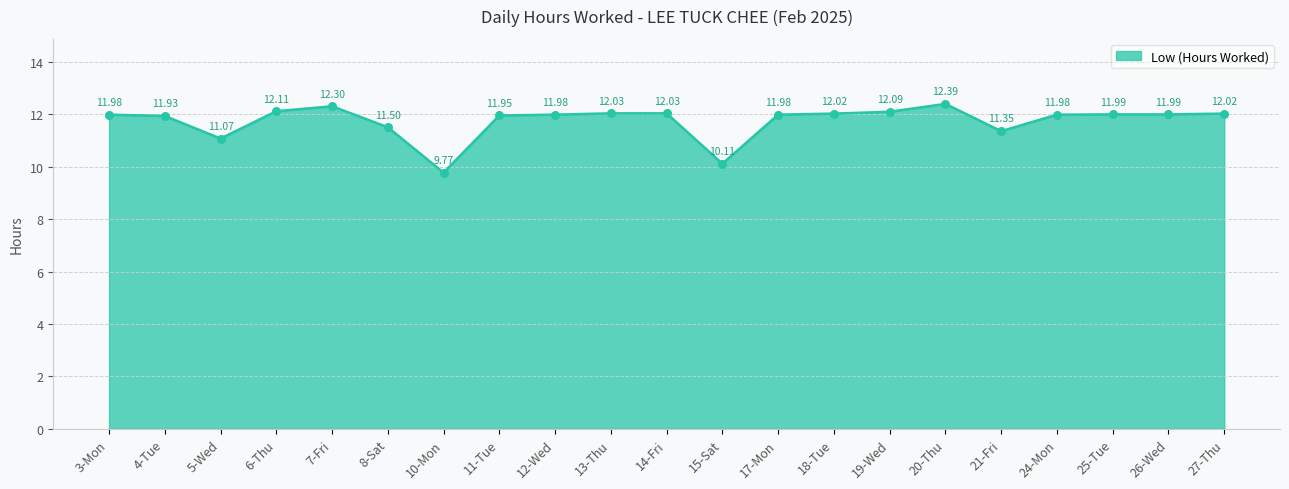

Which has a higher value, 25-Tue or 8-Sat?

25-Tue